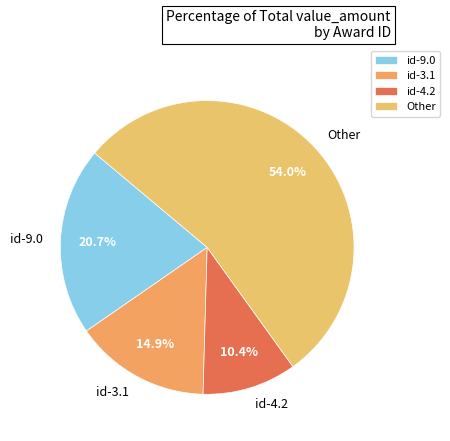

Combined, do id-9.0 and Other account for over 50%?

Yes